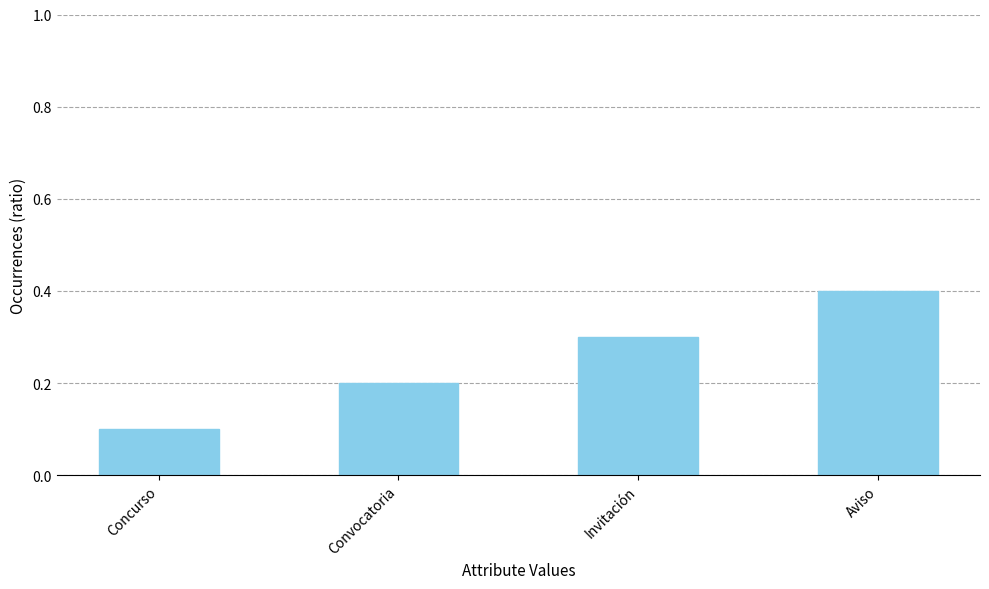

What is the difference between the maximum and minimum values?

0.3